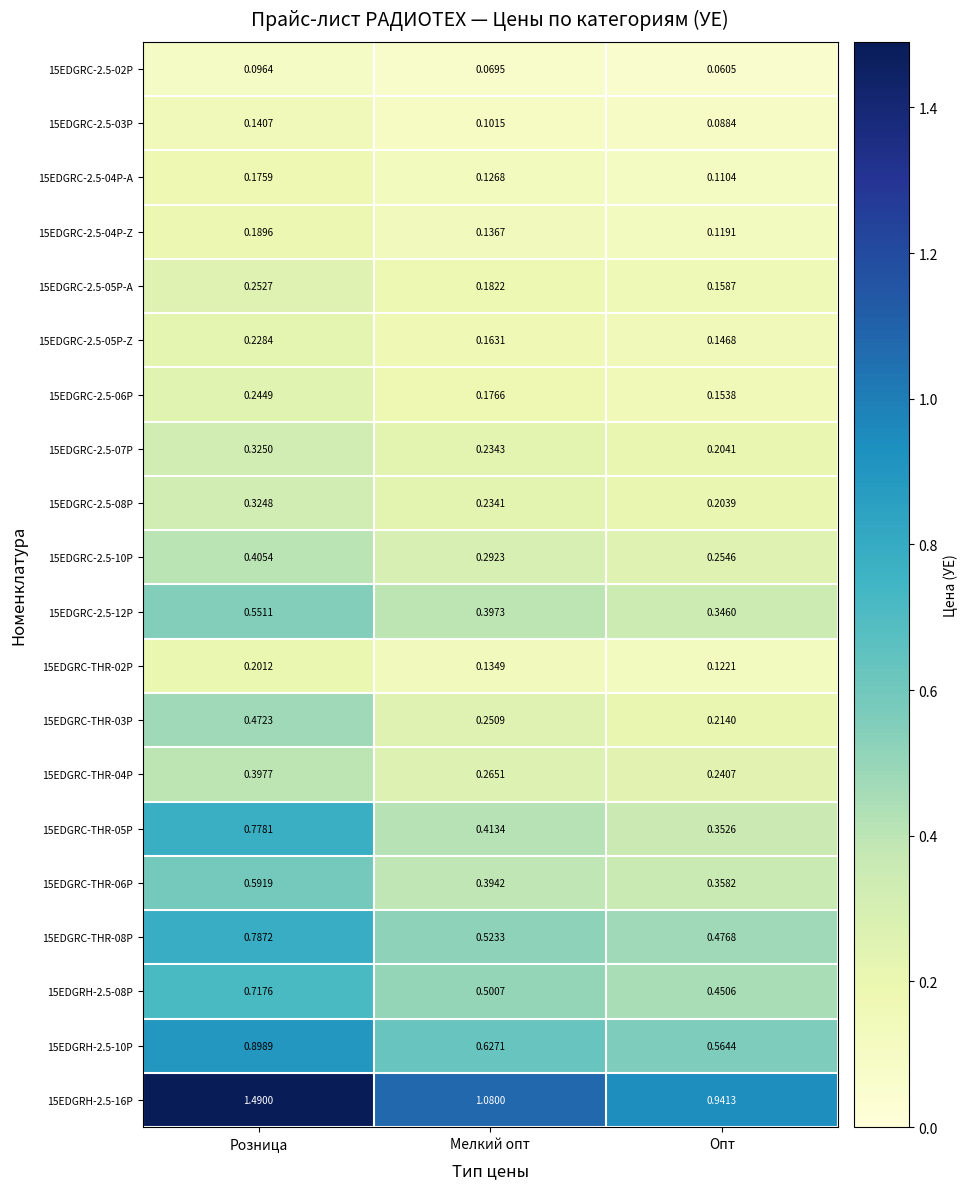

Which category has the highest value in the 15EDGRC-2.5-03P series?

Розница